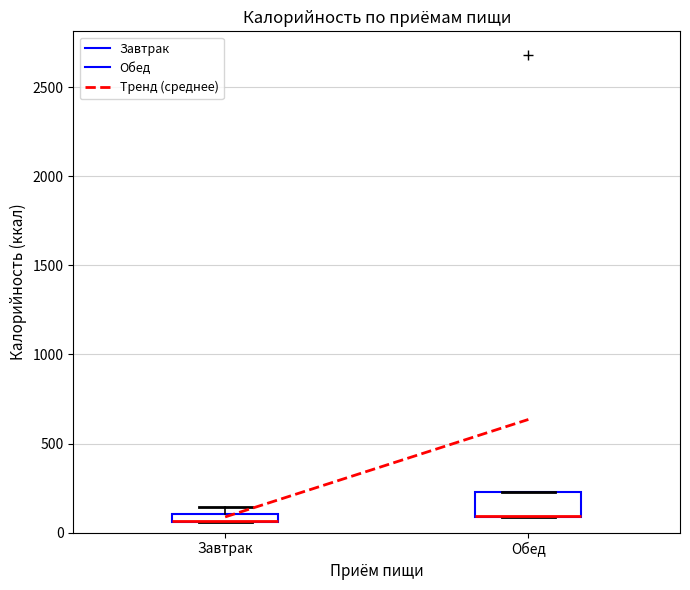

Where is the lower edge of the box for Завтрак on the y-axis? The values are not printed on the chart, so give them approximately, as read against the axis.

50